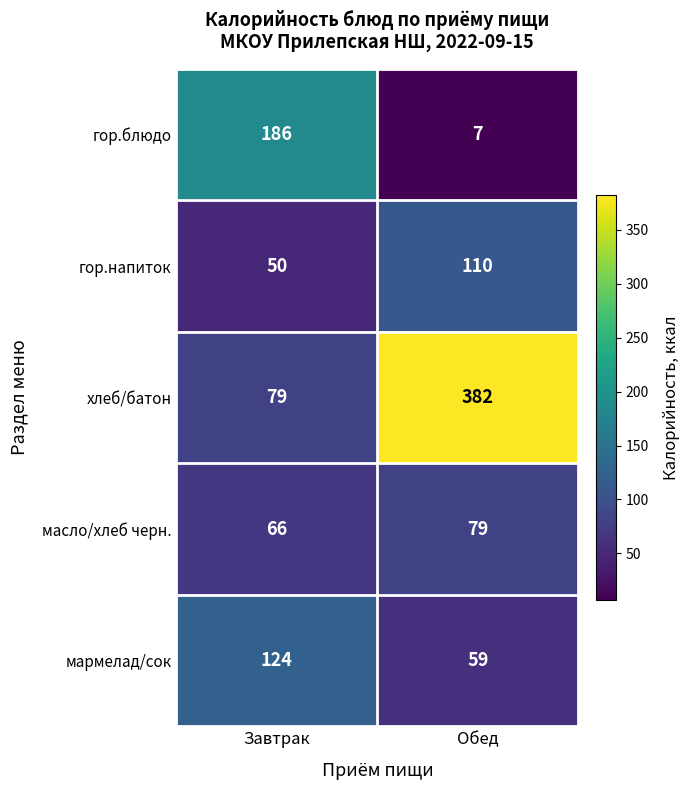

The value of масло/хлеб черн. at Завтрак is 45. True or false?

False